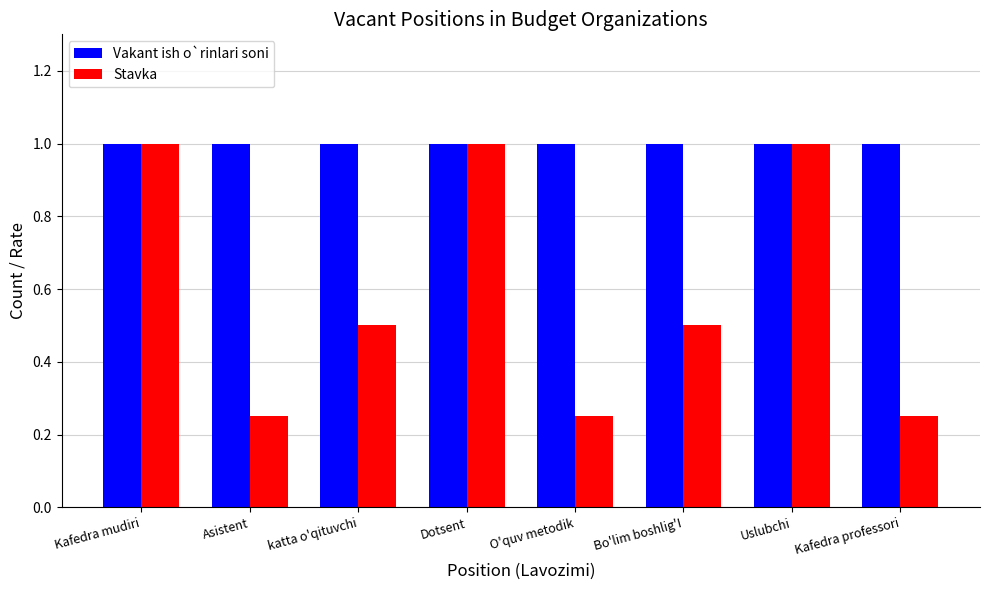

What position from the right is Uslubchi?

2